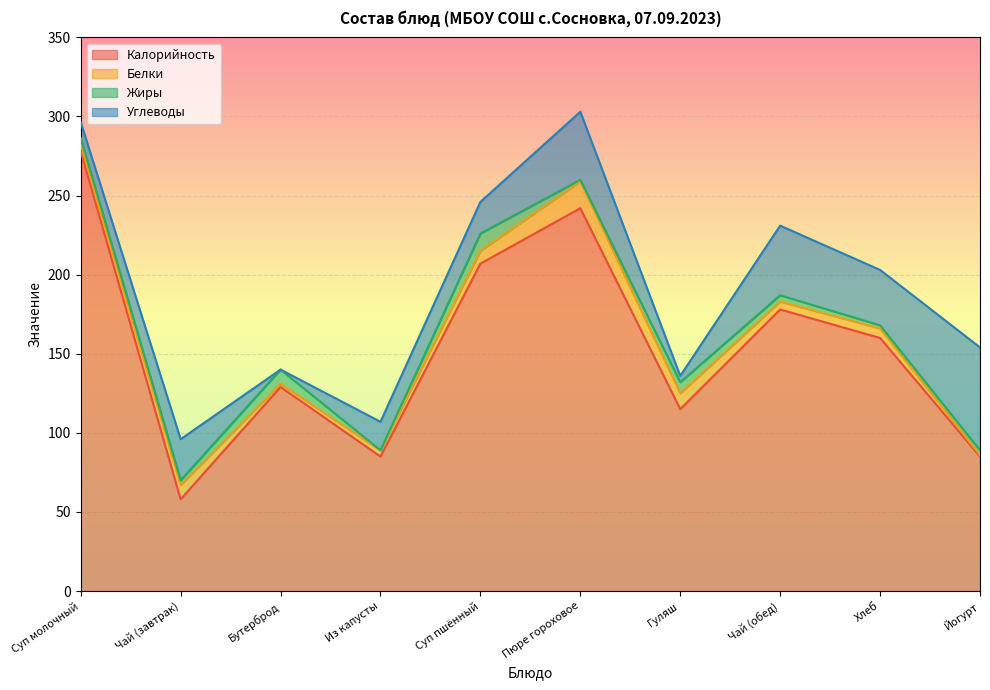

Count the number of categories in the chart.

10